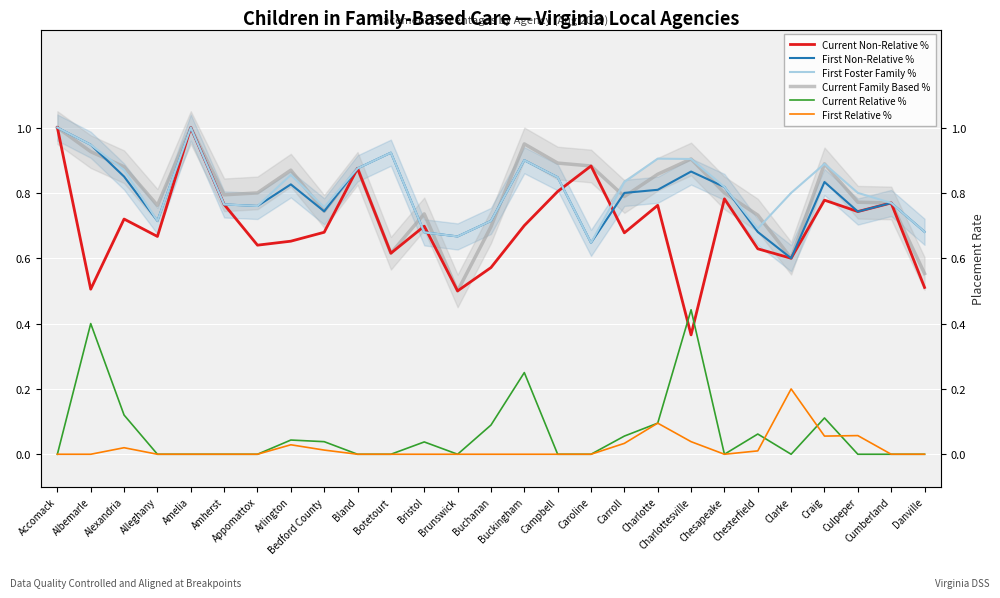

Rank the categories by First Foster Family % value from highest to lowest.

Accomack, Amelia, Albemarle, Botetourt, Charlotte, Charlottesville, Buckingham, Craig, Bland, Alexandria, Arlington, Campbell, Carroll, Chesapeake, Clarke, Culpeper, Cumberland, Amherst, Appomattox, Bedford County, Alleghany, Buchanan, Chesterfield, Danville, Bristol, Brunswick, Caroline